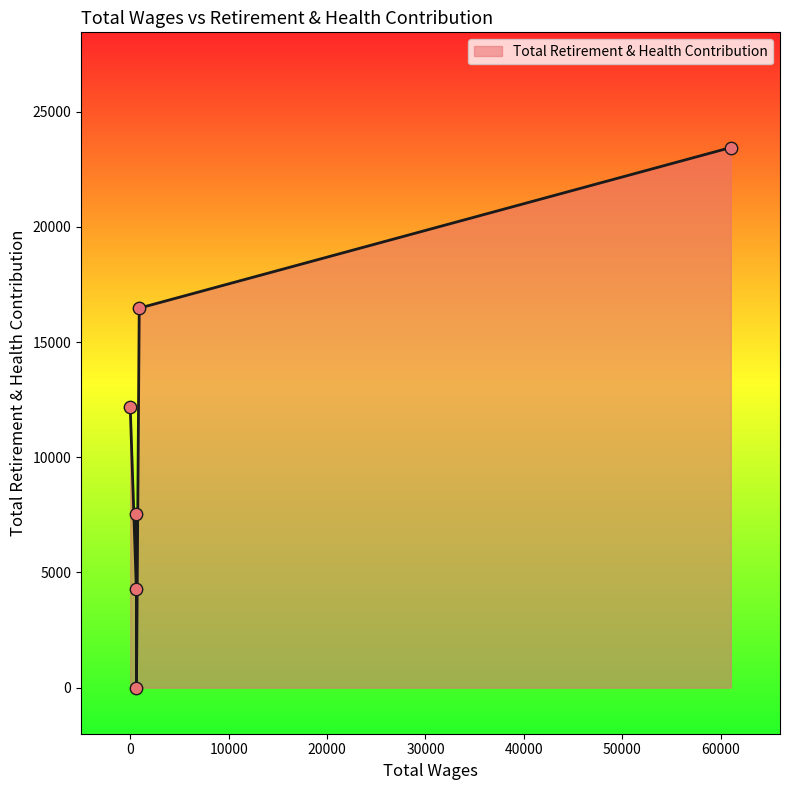

What is the difference between the second highest and minimum values?

16473